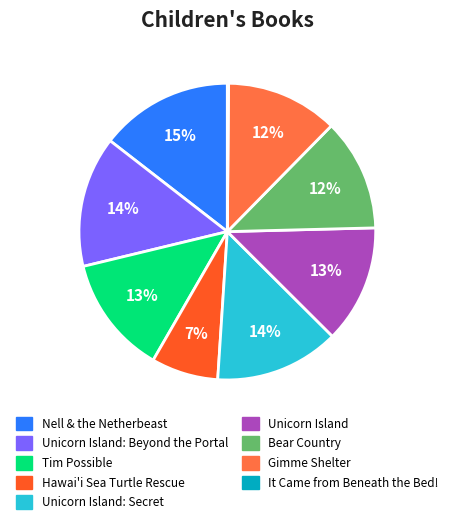

To the nearest percent, what is the average slice percentage?

11%